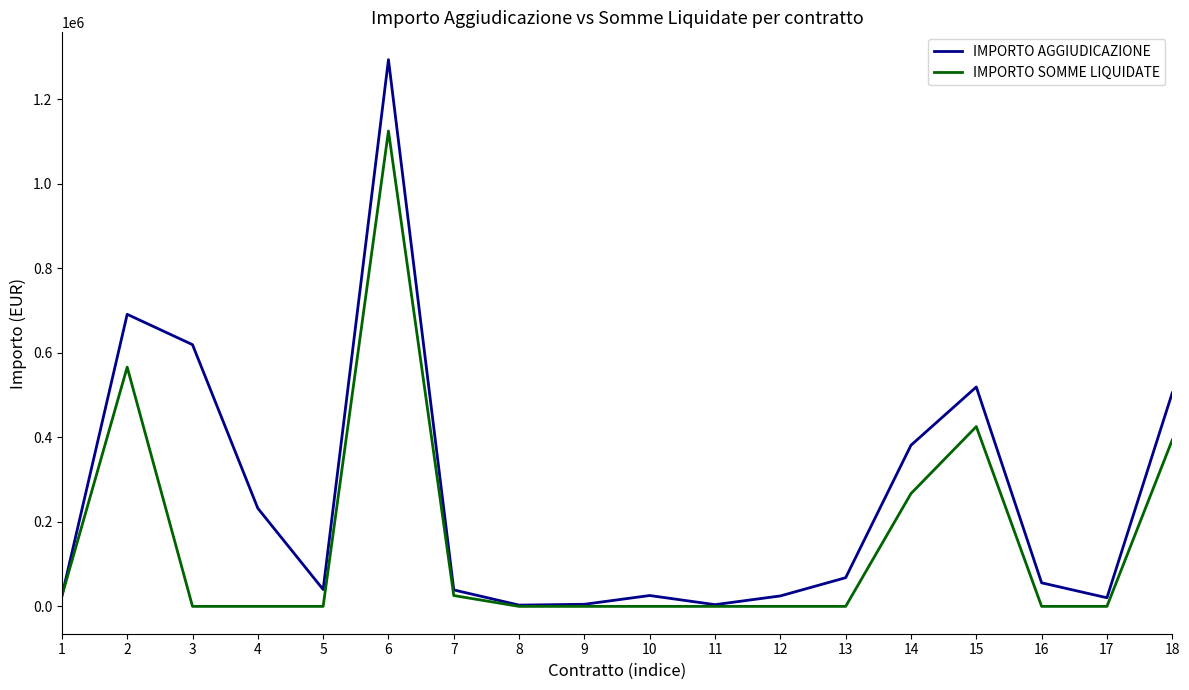

What are all the series names shown in the legend?

IMPORTO AGGIUDICAZIONE, IMPORTO SOMME LIQUIDATE